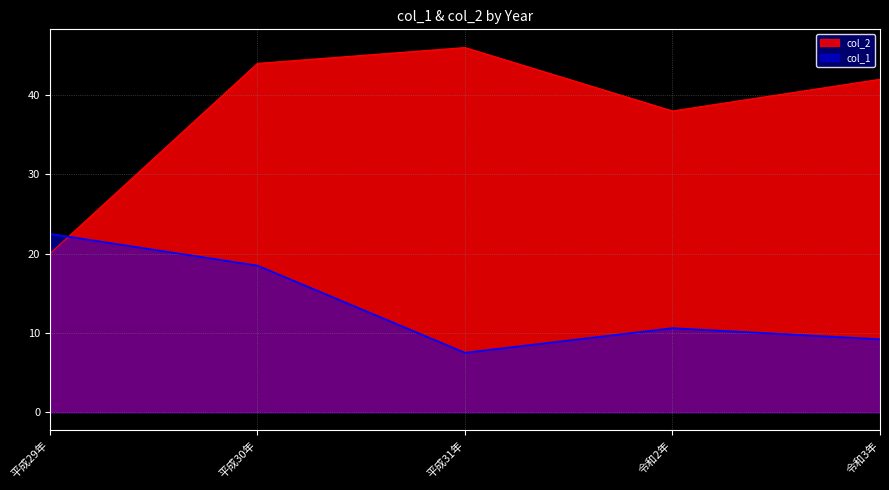

Which series has the largest range (max minus min)?

col_2